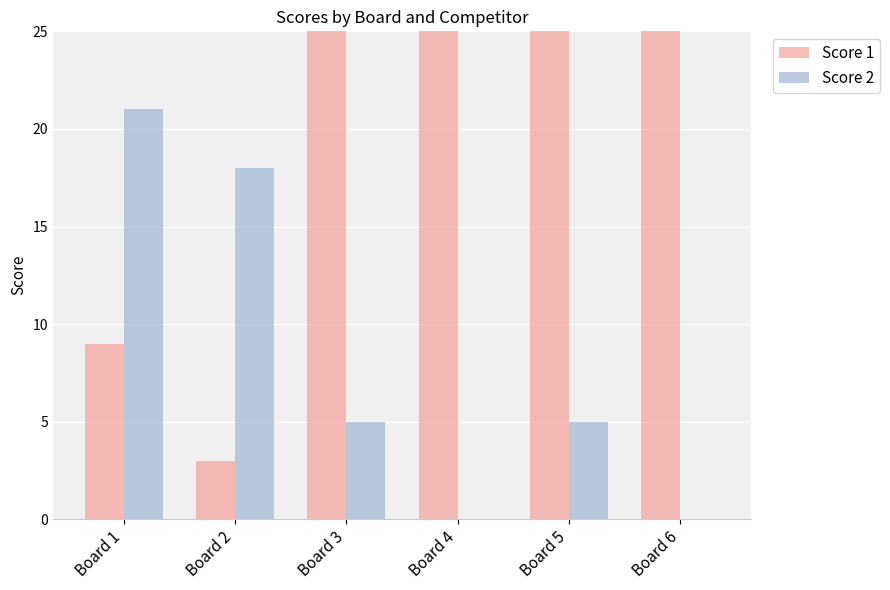

What is the greatest value displayed?

25